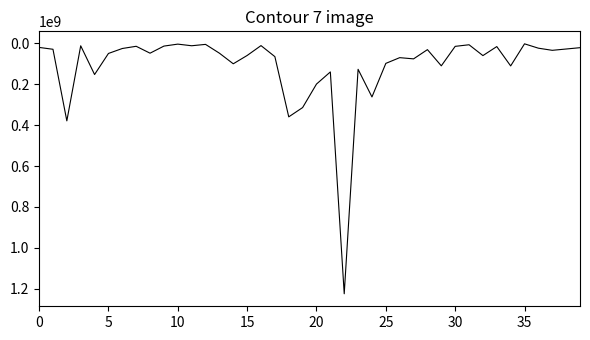

What is the greatest value displayed?

1224682000